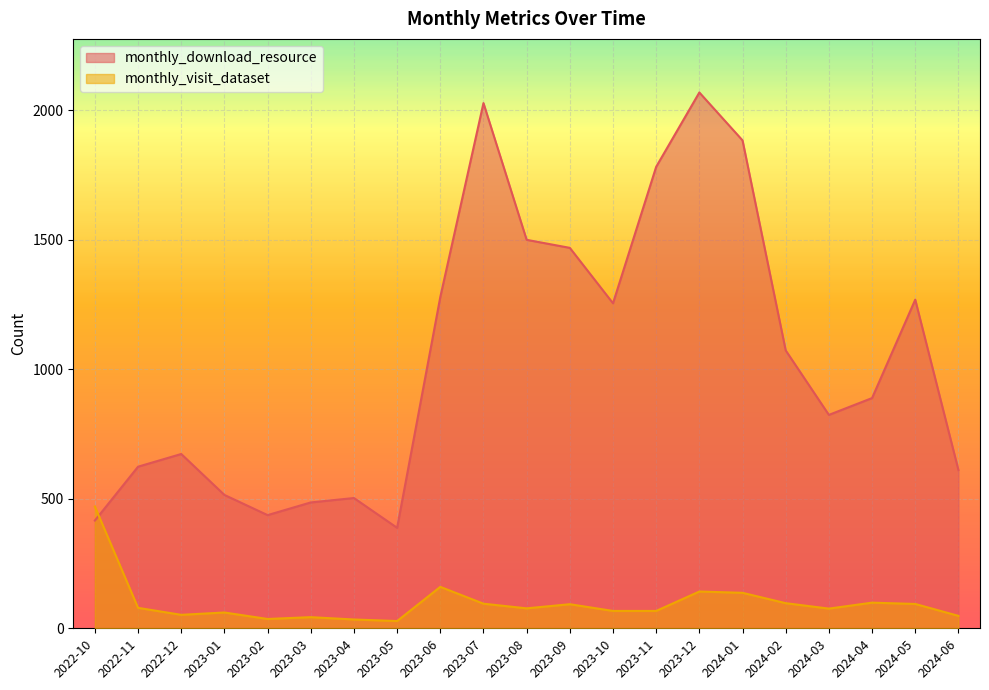

How many values in the monthly_download_resource series exceed 889?

10